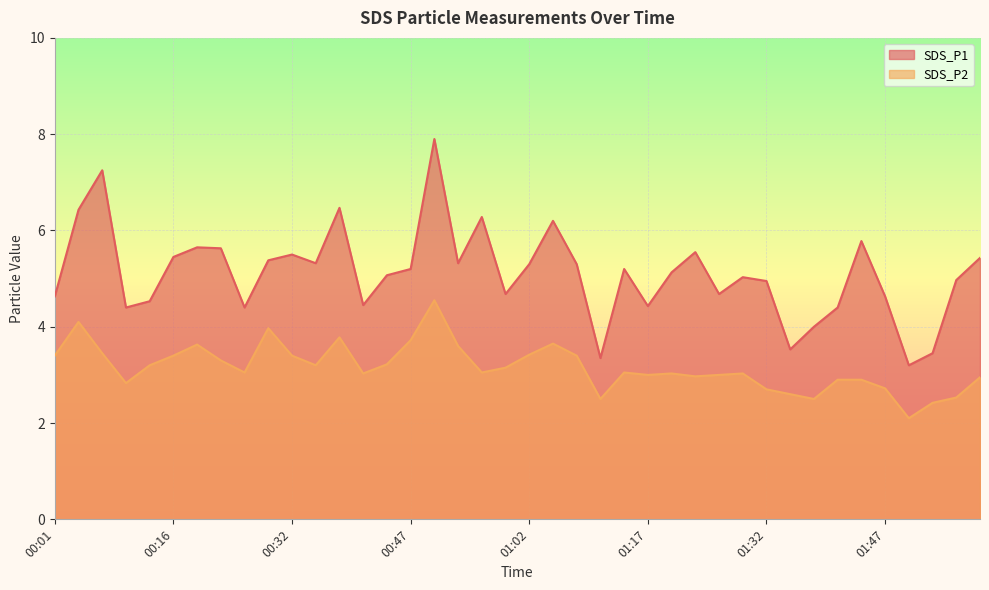

List the series in order of their peak value, lowest first.

SDS_P2, SDS_P1